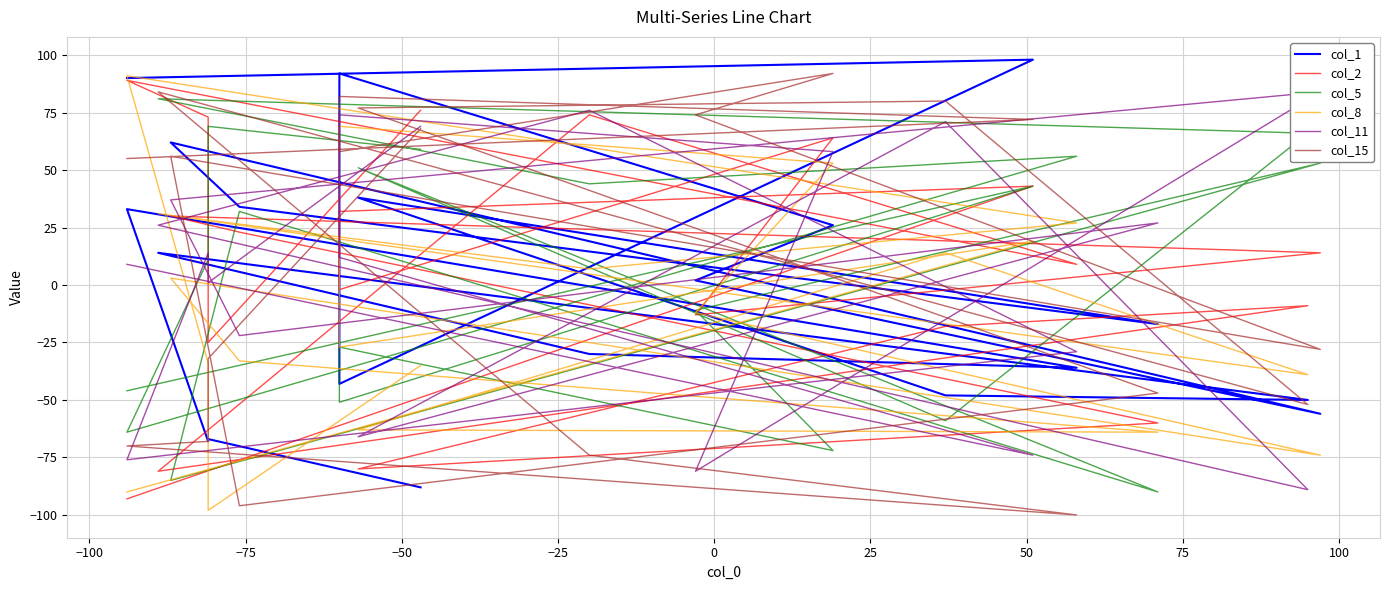

At which category does col_8 reach its first local valley?

−100